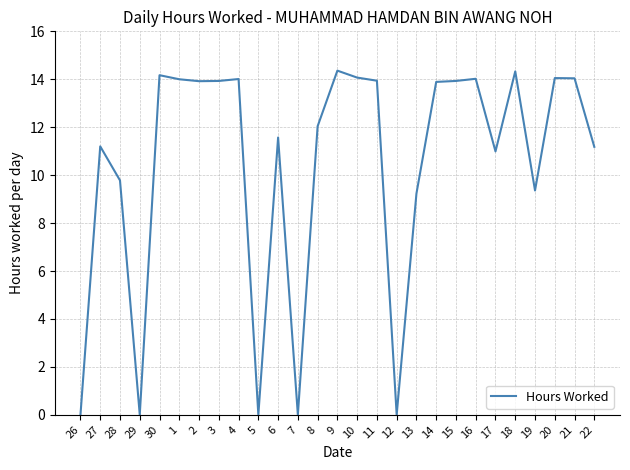

Read the value at 18.

14.3